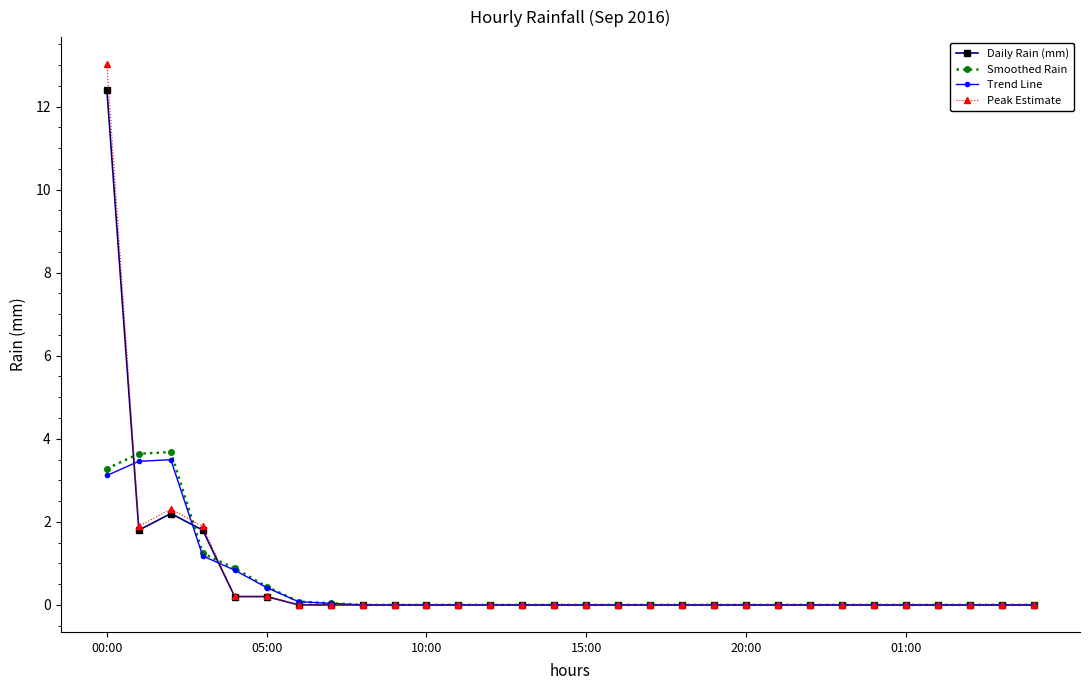

How many lines are shown in the chart?

4